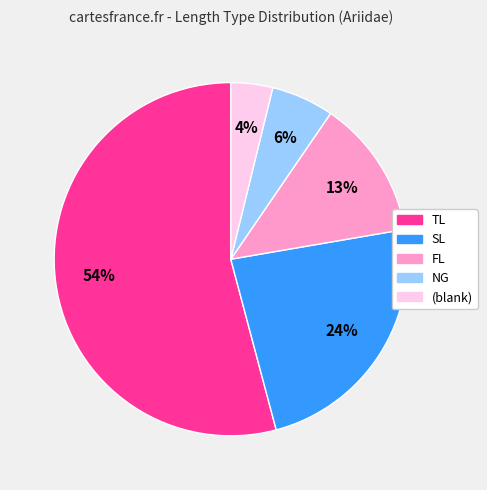

To the nearest percent, what is the average slice percentage?

20%